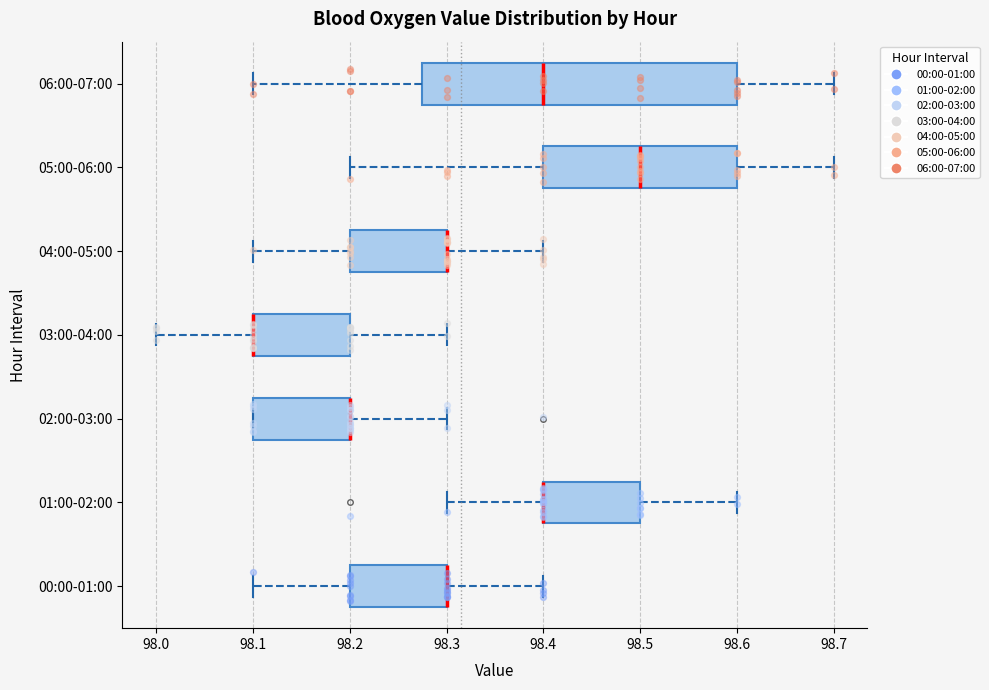

Comparing the boxes themselves (not the whiskers), which one is the widest?

06:00-07:00